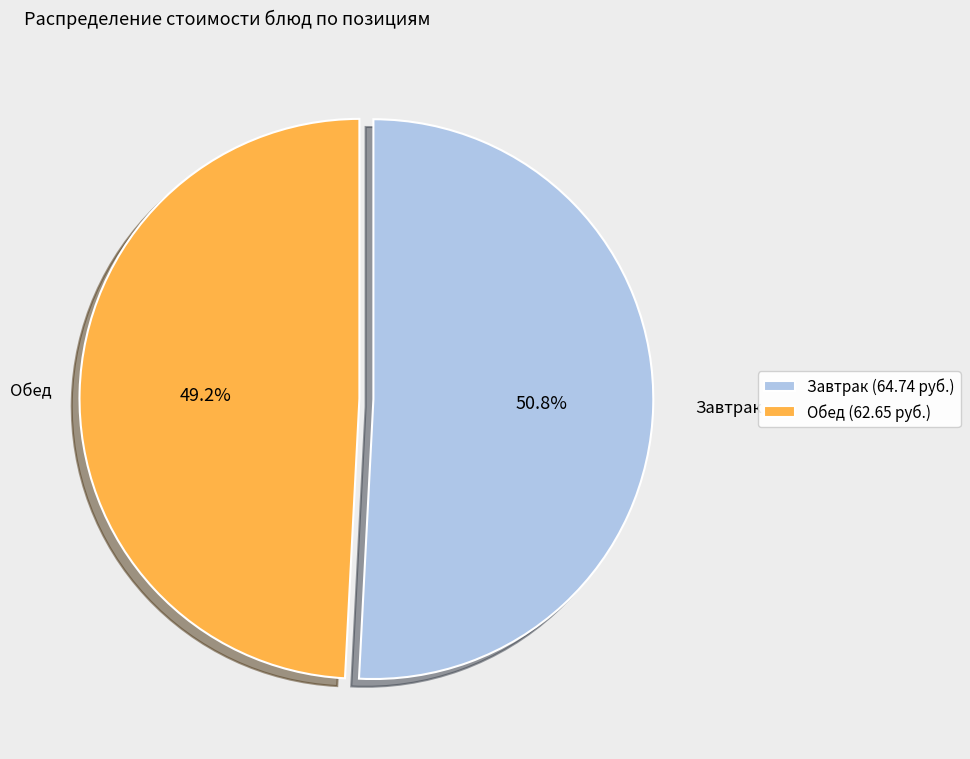

Does any single category account for the majority?

Yes